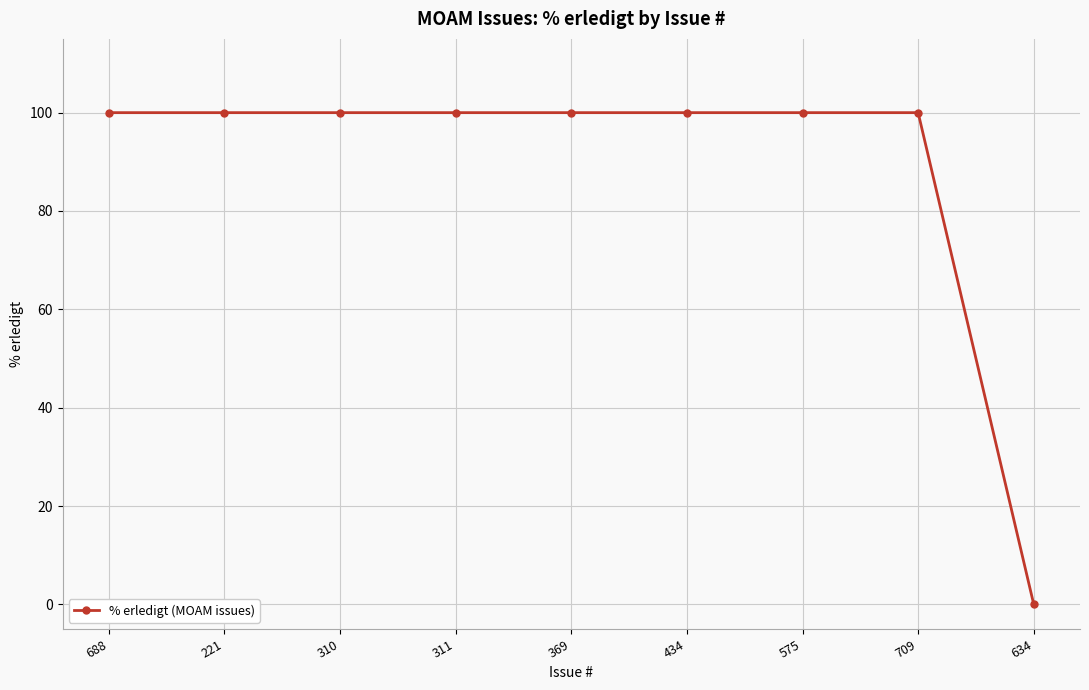

Which category has the lowest value across all series?

634